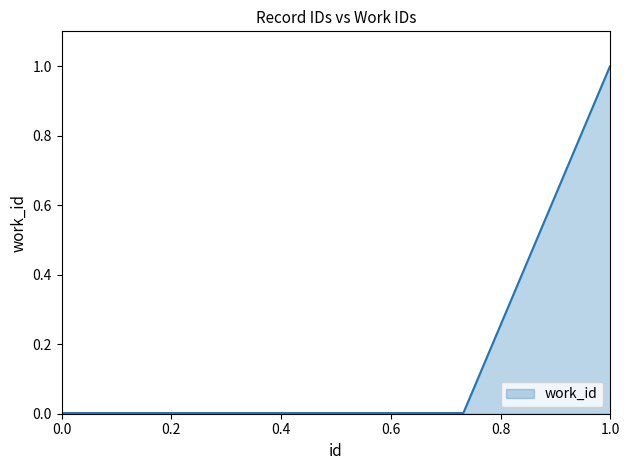

What is the difference between the maximum and minimum values?

1.0